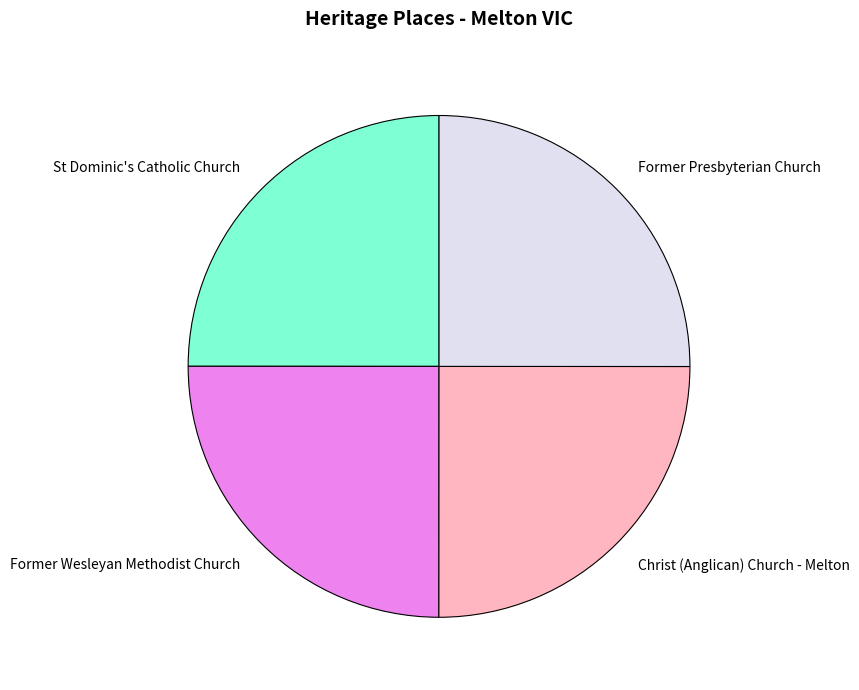

The Former Presbyterian Church slice represents 33% of the pie. True or false?

False